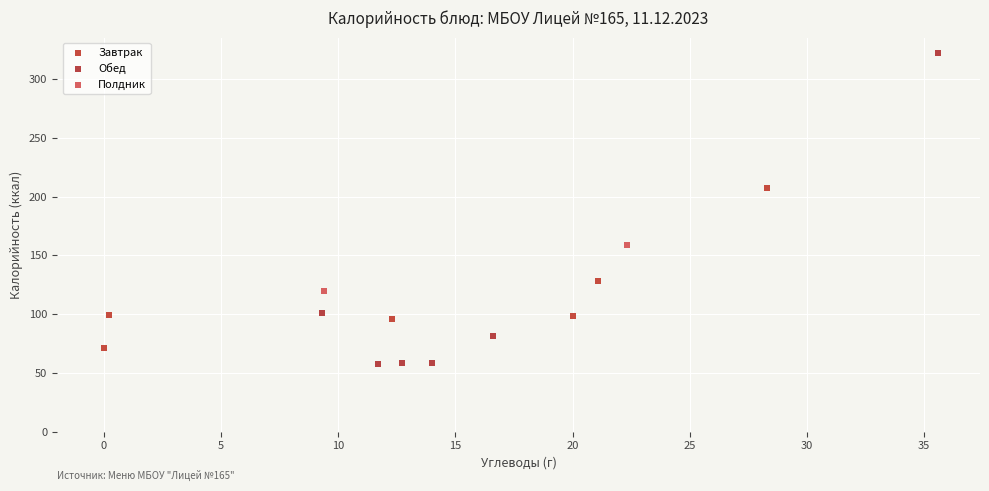

What are all the series names shown in the legend?

Завтрак, Обед, Полдник